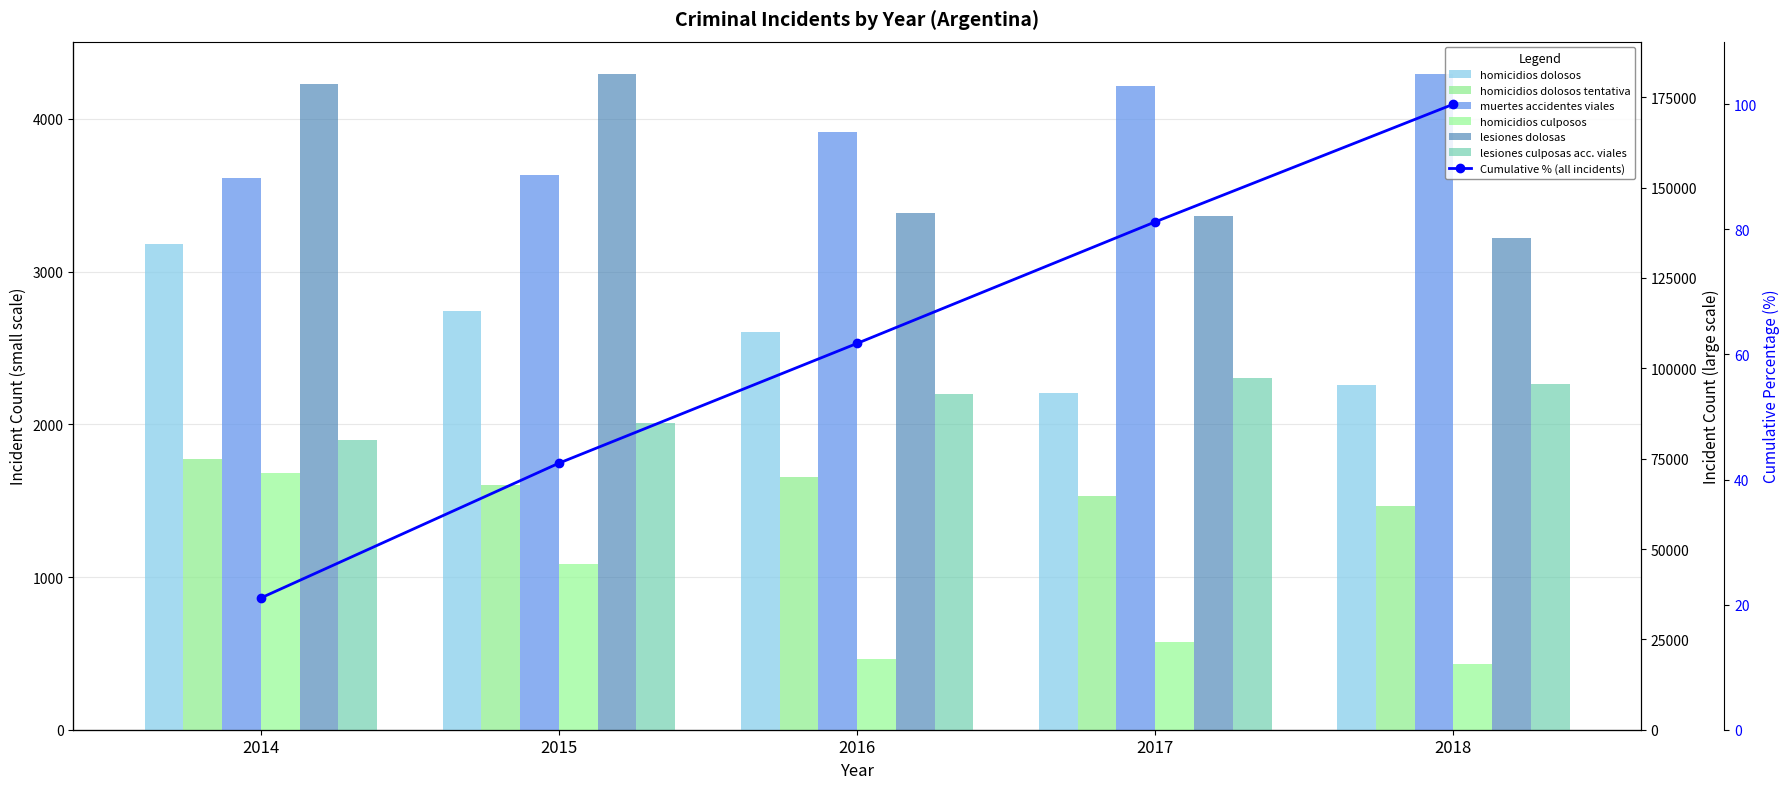

At which label does muertes_accidentes_viales_hechos reach its peak?

2018